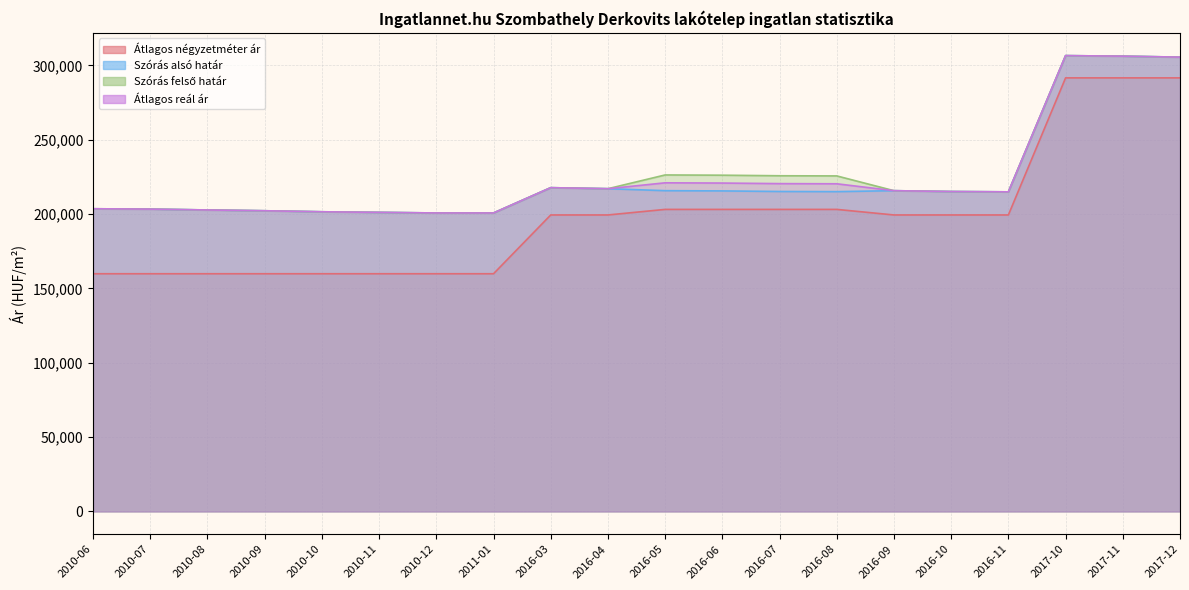

What position from the left is 2010-08?

3